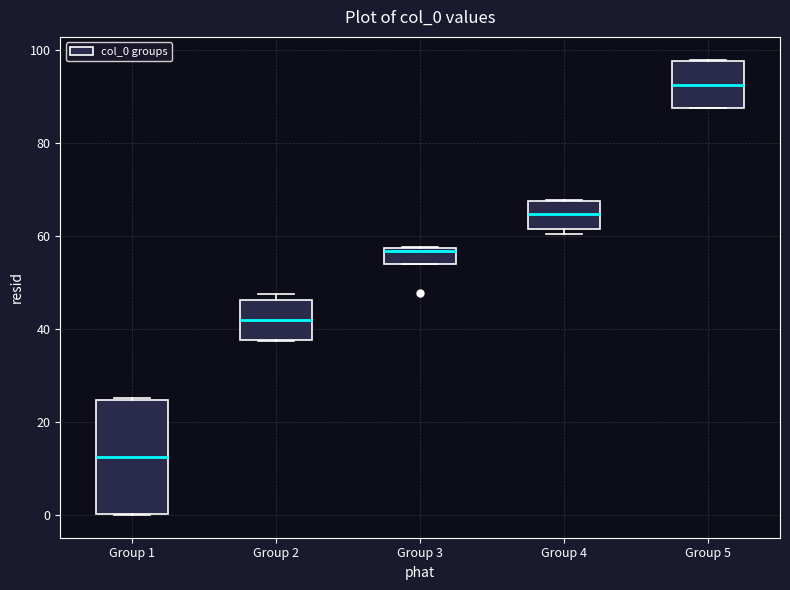

Reading left to right, transcribe this box plot: for each box, give where its median line is, the range the box spans, and where its two whiskers end, as read against the y-axis. The values are not printed on the chart, so give them approximately, as read against the axis.

Group 1: median 12, box 0 to 24, whiskers 0 to 26
Group 2: median 42, box 38 to 46, whiskers 38 to 48
Group 3: median 56, box 54 to 58, whiskers 54 to 58
Group 4: median 64, box 62 to 68, whiskers 60 to 68
Group 5: median 92, box 88 to 98, whiskers 88 to 98